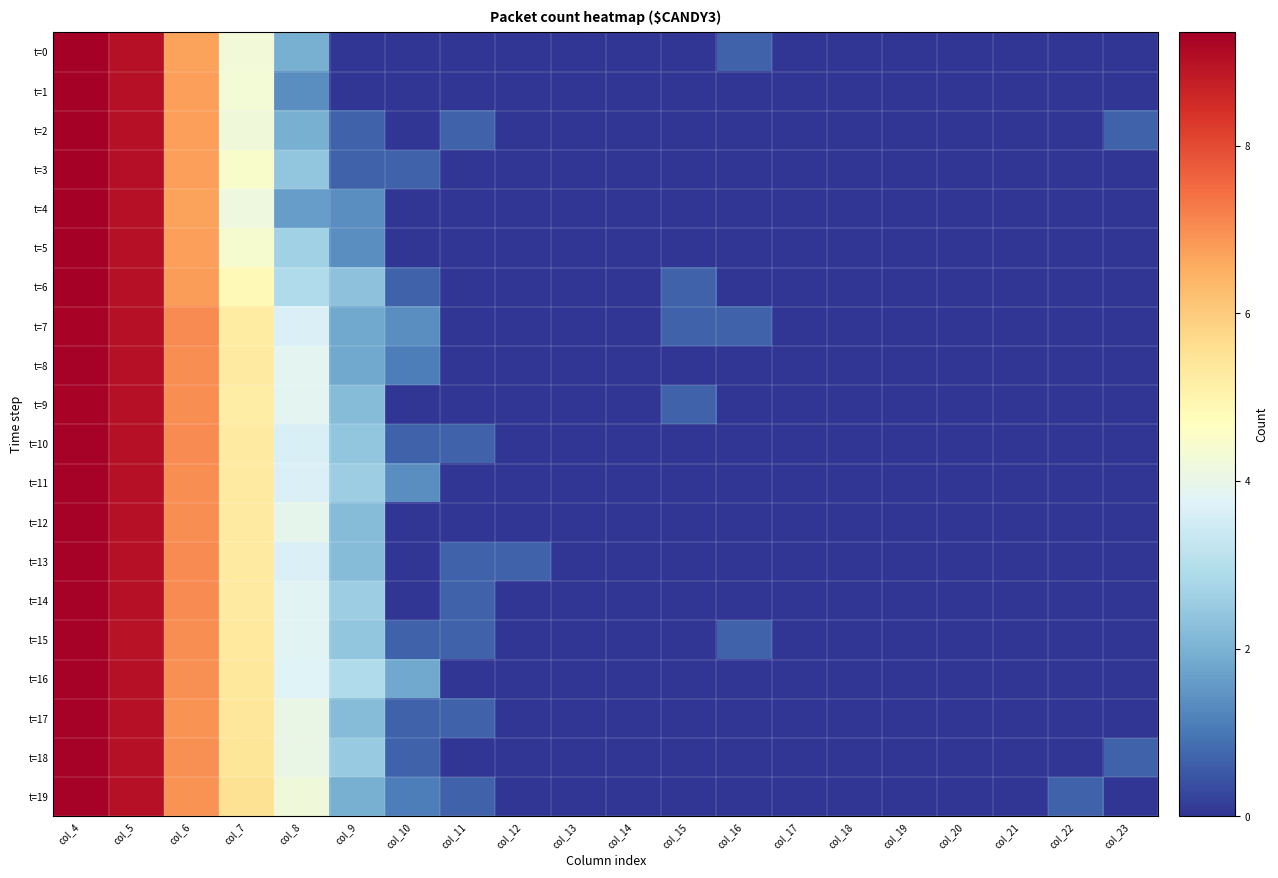

At how many categories does at least one series exceed 1?

7